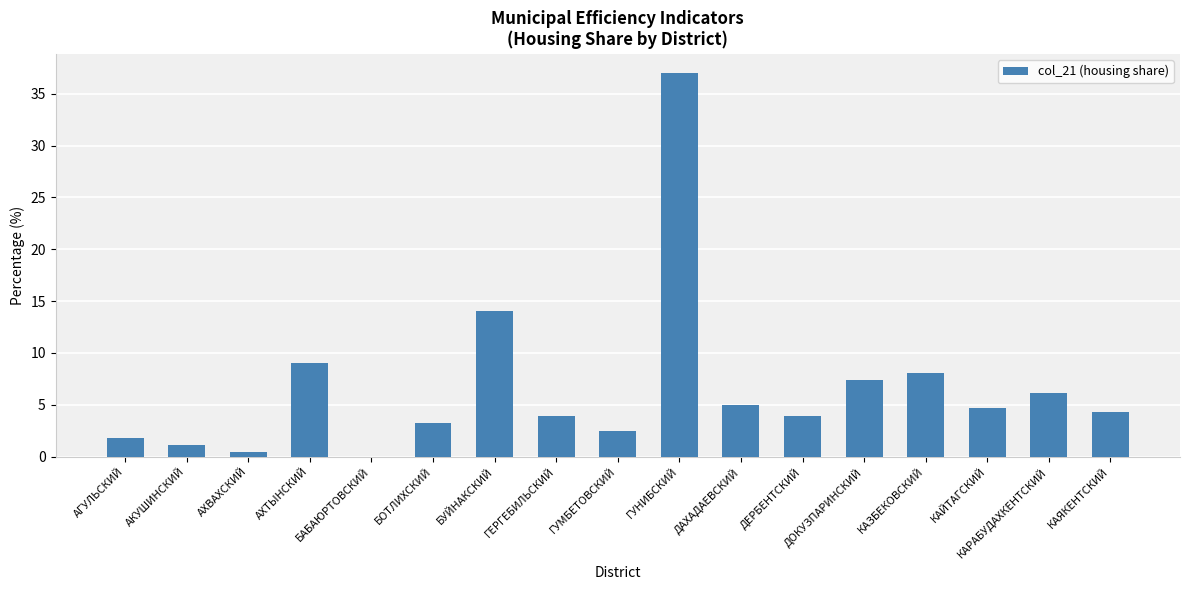

What is the difference between the values at КАРАБУДАХКЕНТСКИЙ and БАБАЮРТОВСКИЙ?

6.1